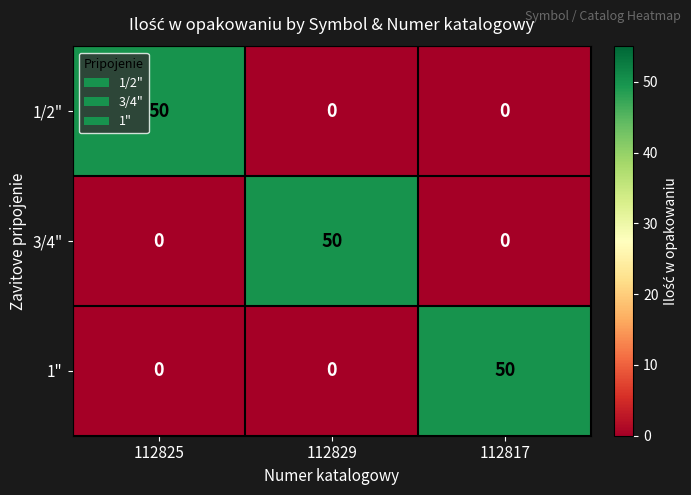

The 1" series shows -30 at 112829. True or false?

False